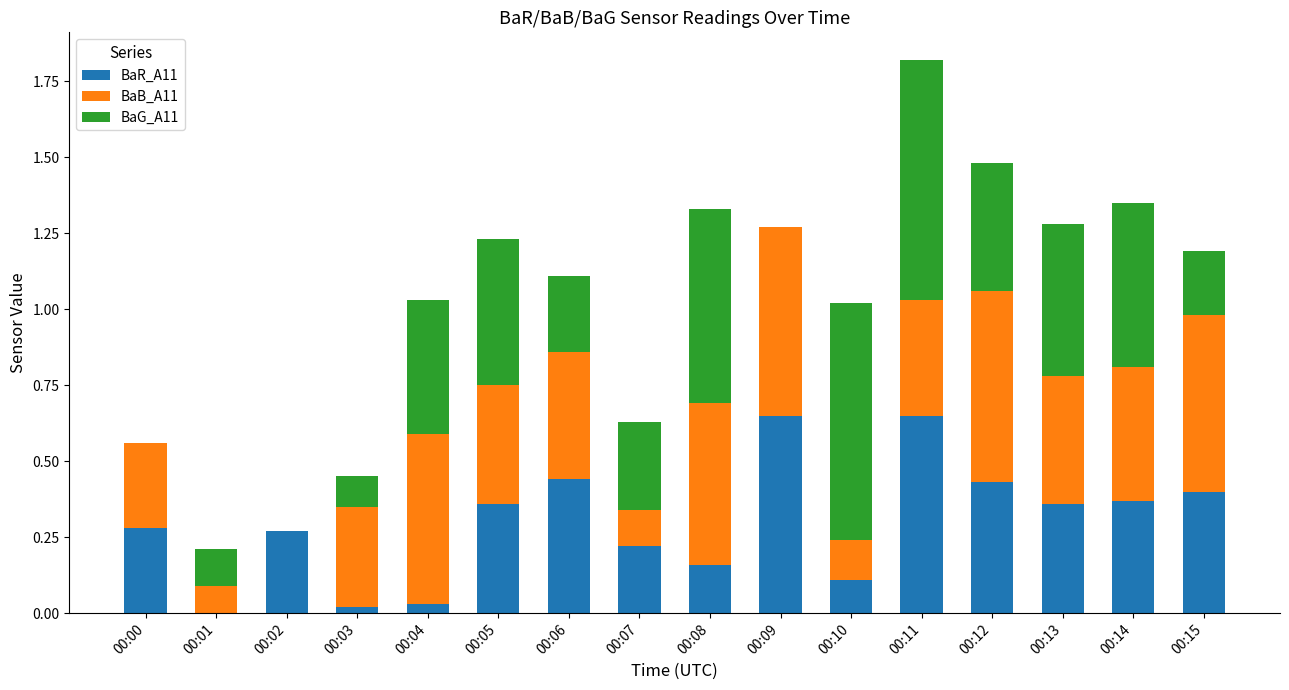

What are all the series names shown in the legend?

BaR_A11, BaB_A11, BaG_A11